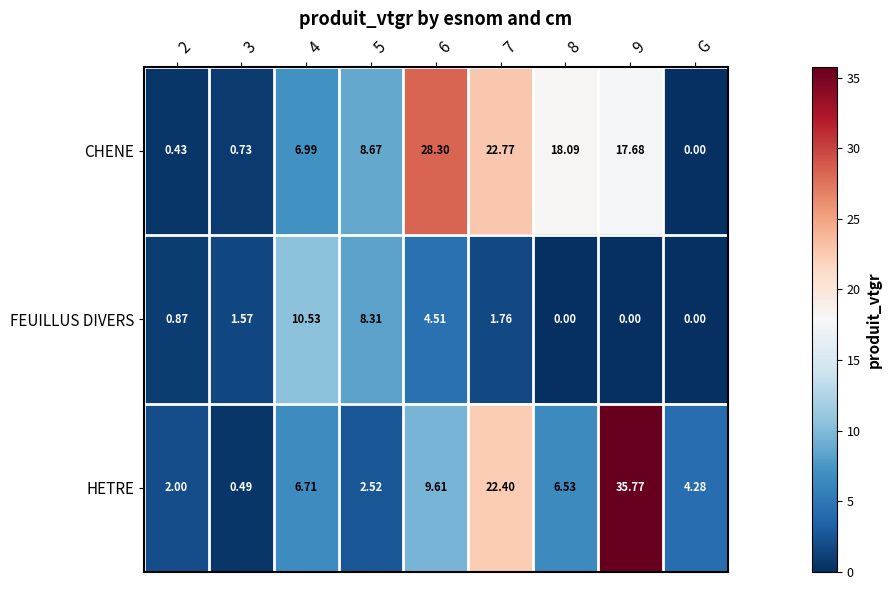

Which series has the largest total across all categories?

CHENE